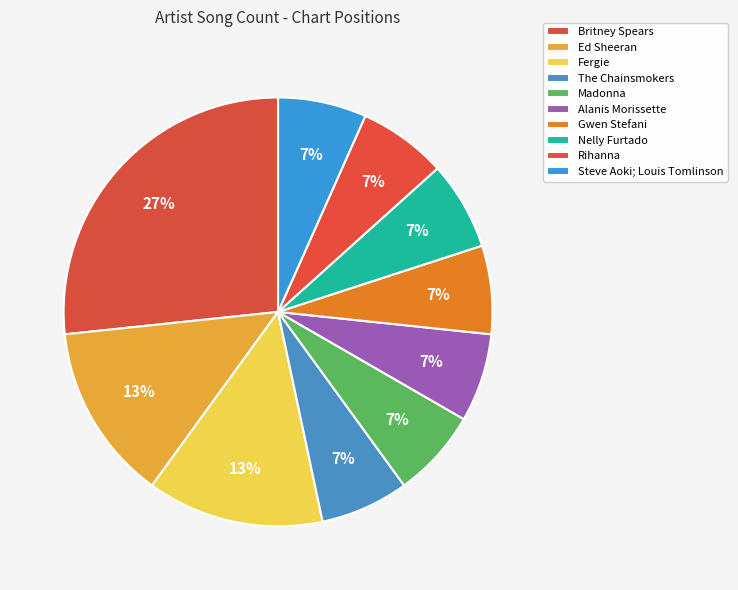

How much of the chart is everything except Britney Spears?

73.3%